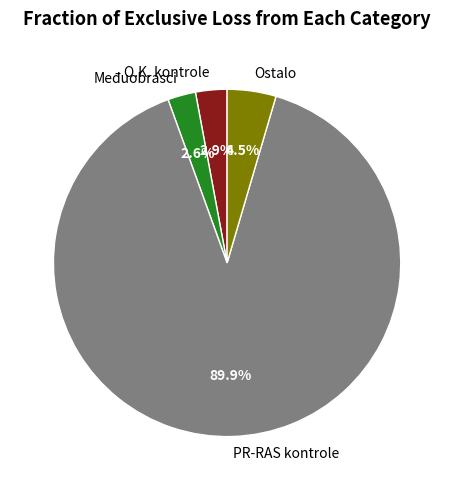

Is there any slice that represents more than half of the pie?

Yes